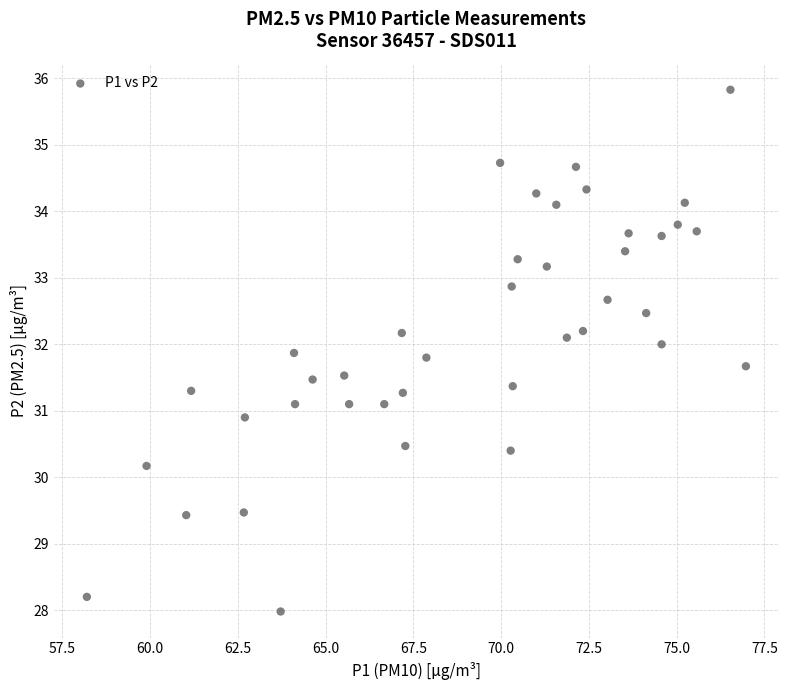

What is the range of X values (max minus min)?

18.8